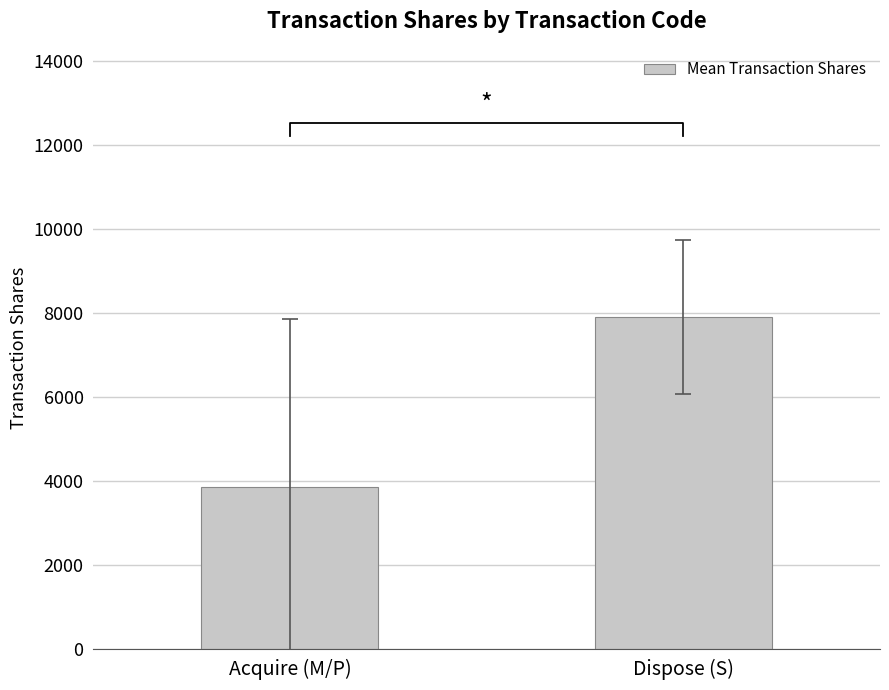

The value at Acquire (M/P) is 5190.3. True or false?

False